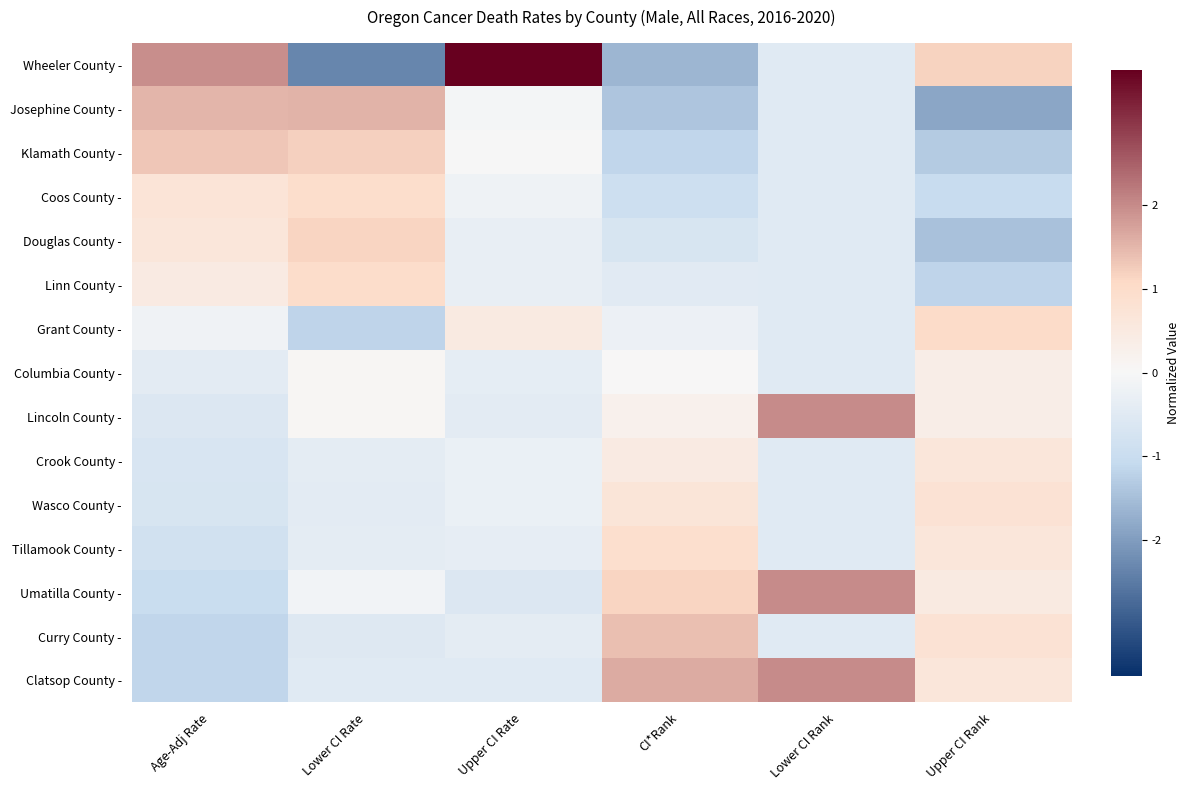

Reading left to right, transcribe all the data shown in this chart.

Wheeler County -: Age-Adj Rate=2.0	Lower CI Rate=-2.3	Upper CI Rate=3.6	CI*Rank=-1.6	Lower CI Rank=-0.5	Upper CI Rank=1.2
Josephine County -: Age-Adj Rate=1.5	Lower CI Rate=1.5	Upper CI Rate=-0.1	CI*Rank=-1.4	Lower CI Rank=-0.5	Upper CI Rank=-1.9
Klamath County -: Age-Adj Rate=1.3	Lower CI Rate=1.2	Upper CI Rate=-0.0	CI*Rank=-1.2	Lower CI Rank=-0.5	Upper CI Rank=-1.3
Coos County -: Age-Adj Rate=0.7	Lower CI Rate=1.0	Upper CI Rate=-0.2	CI*Rank=-0.9	Lower CI Rank=-0.5	Upper CI Rank=-1.0
Douglas County -: Age-Adj Rate=0.6	Lower CI Rate=1.1	Upper CI Rate=-0.3	CI*Rank=-0.7	Lower CI Rank=-0.5	Upper CI Rank=-1.4
Linn County -: Age-Adj Rate=0.5	Lower CI Rate=1.0	Upper CI Rate=-0.3	CI*Rank=-0.5	Lower CI Rank=-0.5	Upper CI Rank=-1.2
Grant County -: Age-Adj Rate=-0.2	Lower CI Rate=-1.2	Upper CI Rate=0.5	CI*Rank=-0.2	Lower CI Rank=-0.5	Upper CI Rank=1.0
Columbia County -: Age-Adj Rate=-0.4	Lower CI Rate=0.1	Upper CI Rate=-0.4	CI*Rank=0.0	Lower CI Rank=-0.5	Upper CI Rank=0.4
Lincoln County -: Age-Adj Rate=-0.6	Lower CI Rate=0.1	Upper CI Rate=-0.4	CI*Rank=0.2	Lower CI Rank=2.0	Upper CI Rank=0.4
Crook County -: Age-Adj Rate=-0.7	Lower CI Rate=-0.4	Upper CI Rate=-0.3	CI*Rank=0.5	Lower CI Rank=-0.5	Upper CI Rank=0.6
Wasco County -: Age-Adj Rate=-0.7	Lower CI Rate=-0.5	Upper CI Rate=-0.3	CI*Rank=0.7	Lower CI Rank=-0.5	Upper CI Rank=0.8
Tillamook County -: Age-Adj Rate=-0.8	Lower CI Rate=-0.4	Upper CI Rate=-0.4	CI*Rank=0.9	Lower CI Rank=-0.5	Upper CI Rank=0.6
Umatilla County -: Age-Adj Rate=-1.0	Lower CI Rate=-0.1	Upper CI Rate=-0.6	CI*Rank=1.2	Lower CI Rank=2.0	Upper CI Rank=0.5
Curry County -: Age-Adj Rate=-1.2	Lower CI Rate=-0.6	Upper CI Rate=-0.4	CI*Rank=1.4	Lower CI Rank=-0.5	Upper CI Rank=0.8
Clatsop County -: Age-Adj Rate=-1.2	Lower CI Rate=-0.5	Upper CI Rate=-0.5	CI*Rank=1.6	Lower CI Rank=2.0	Upper CI Rank=0.6